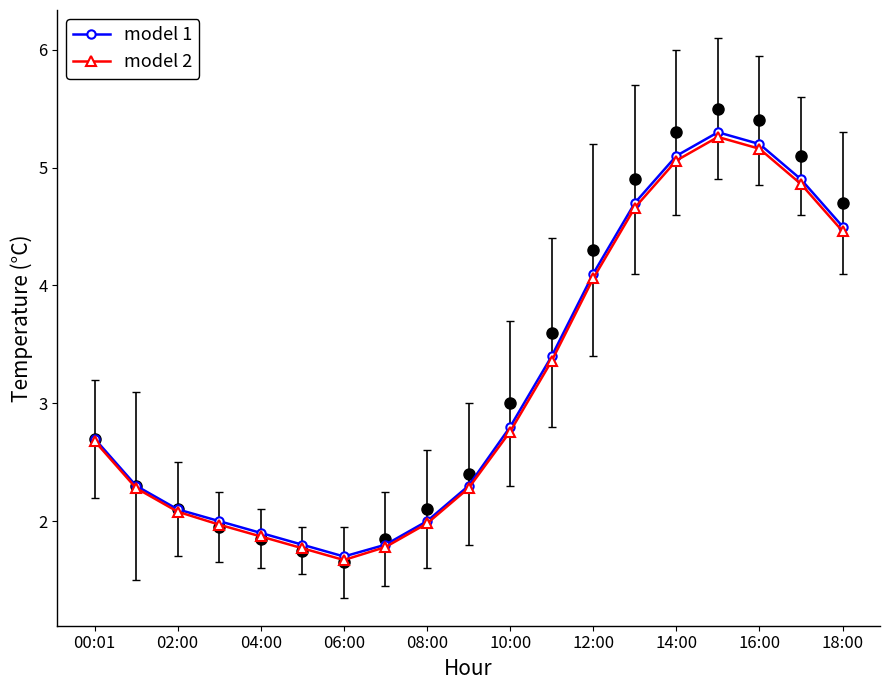

True or false: model 2 and model 1 intersect in this chart.

False